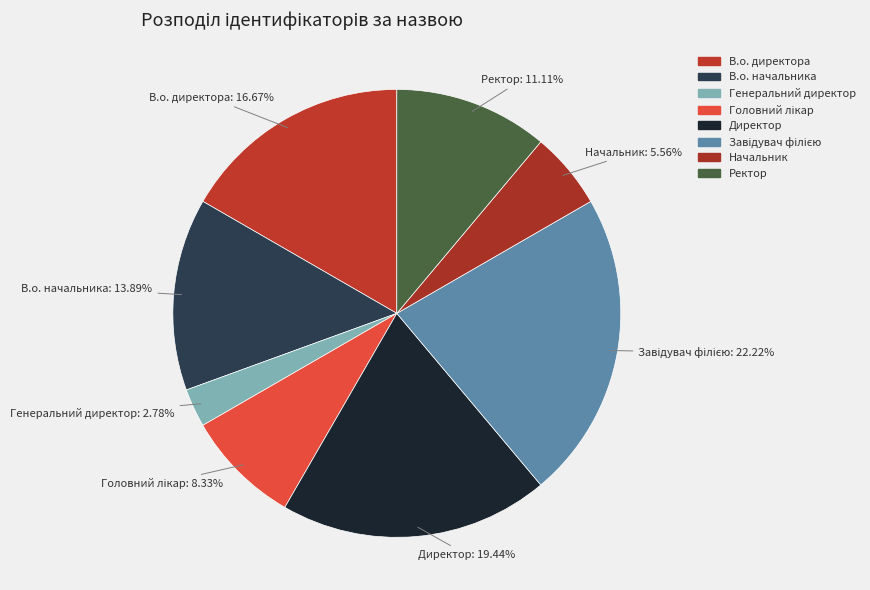

Is there any slice that represents more than half of the pie?

No